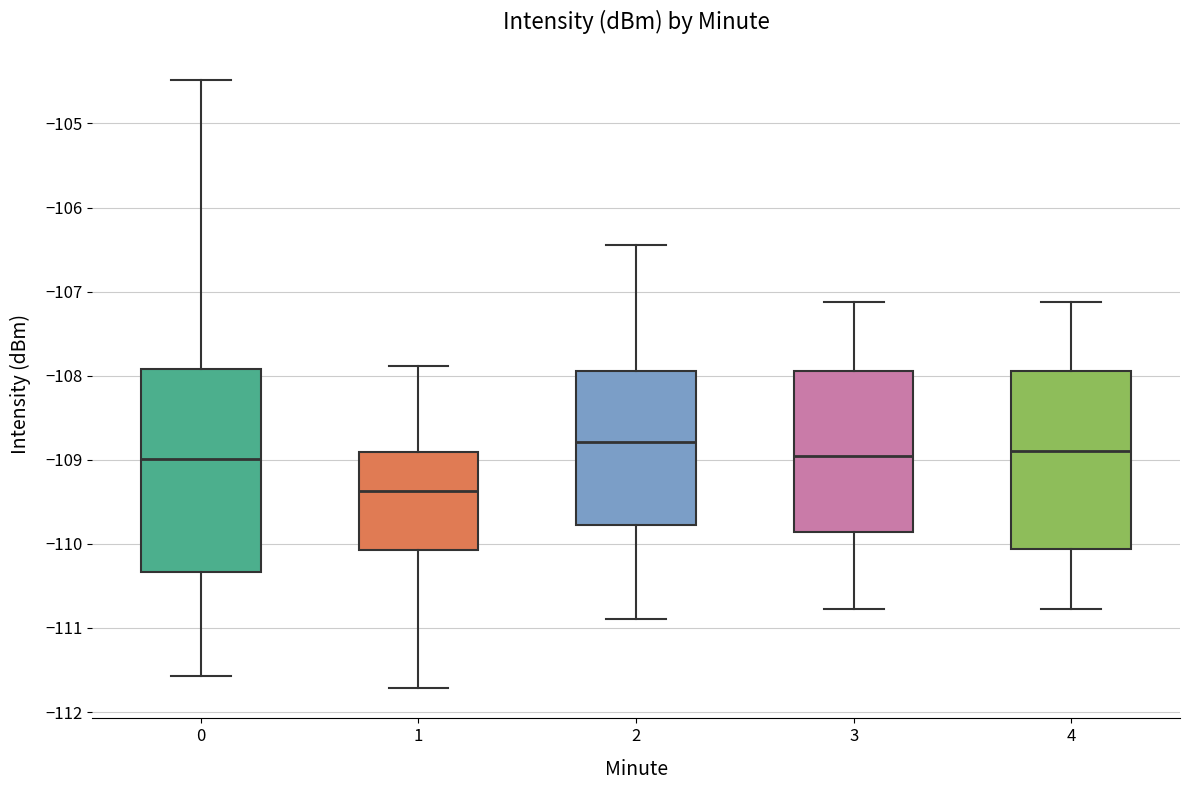

Which box's median line is the highest?

2